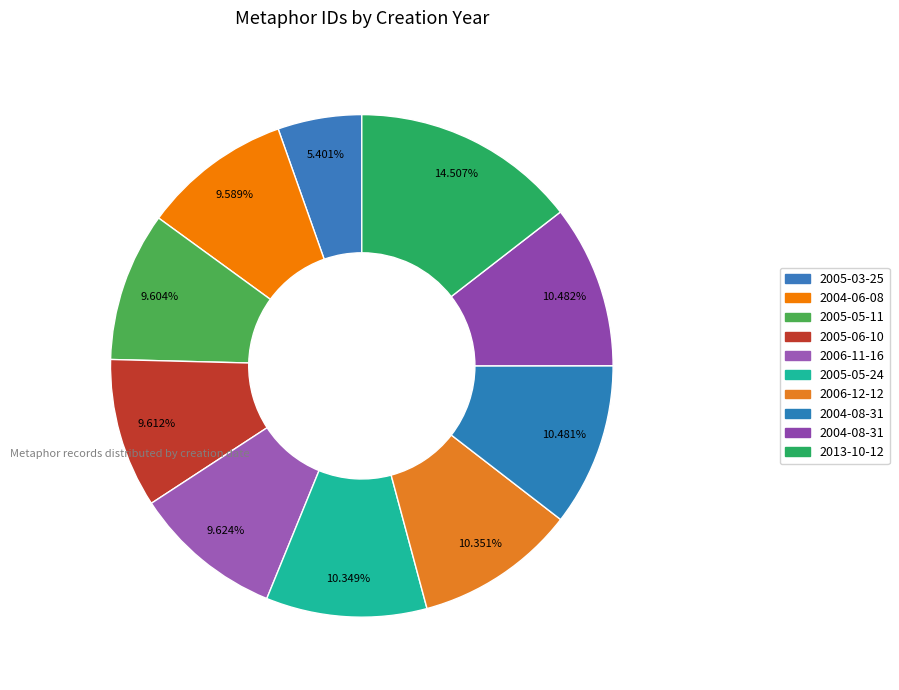

Count the number of slices in the pie.

10